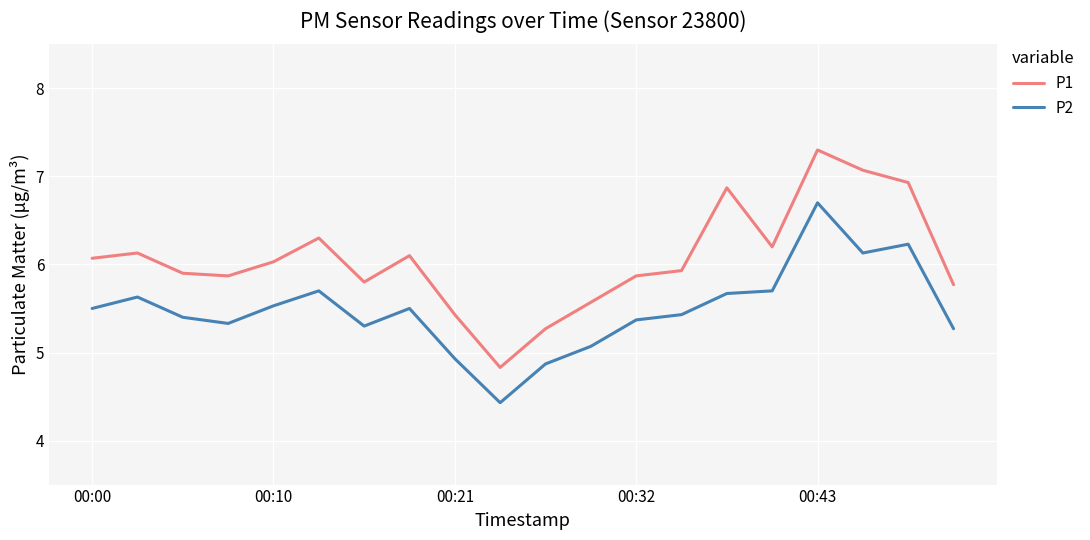

Which series has the largest total across all categories?

P1